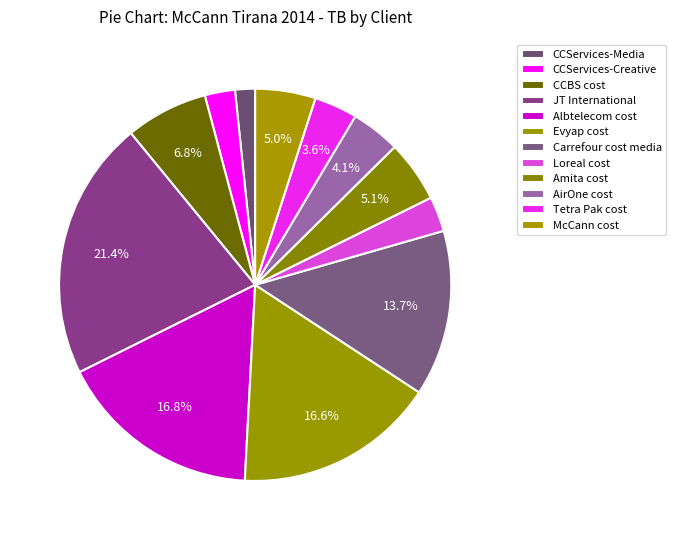

How many segments does this pie chart have?

12